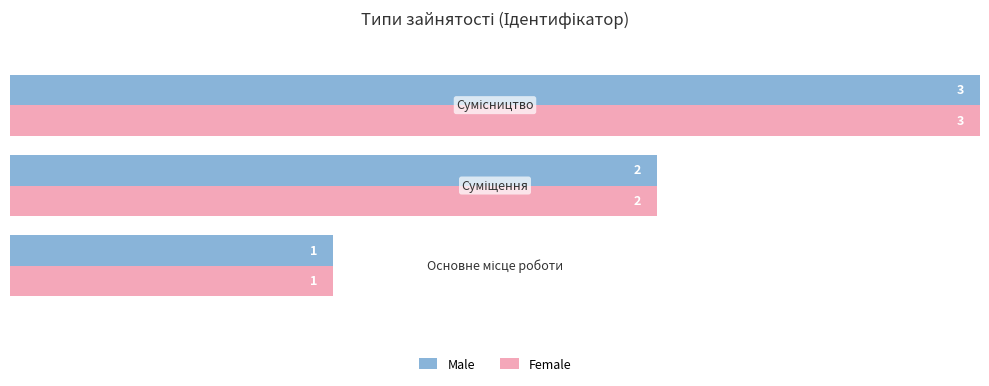

How many Male values are between 1 and 3?

3